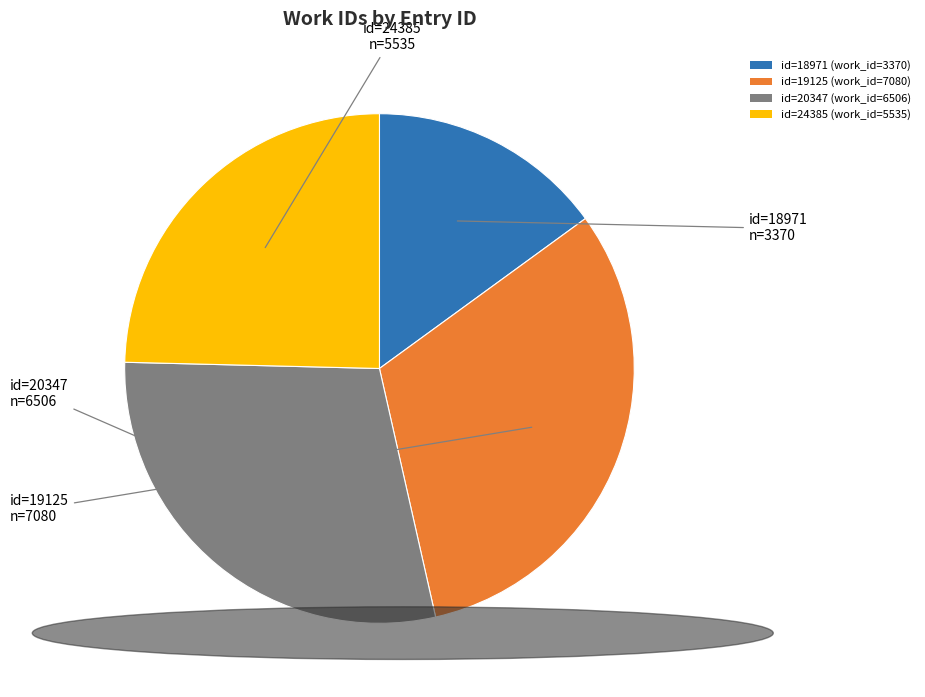

Is there a majority slice in this chart?

No